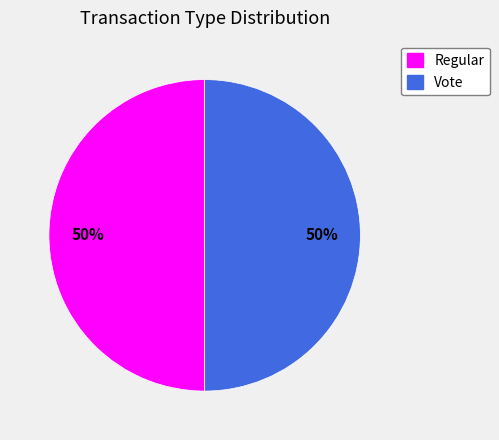

Is it true that Regular is 50% of the pie?

True